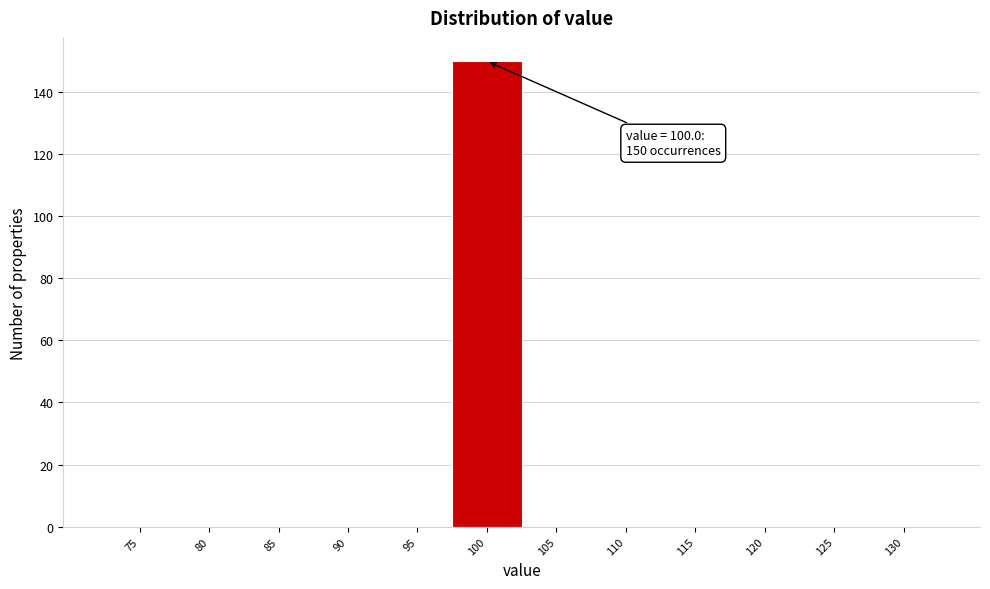

Reading right to left, list all the values displayed in this chart.

130=0	125=0	120=0	115=0	110=0	105=0	100=150	95=0	90=0	85=0	80=0	75=0